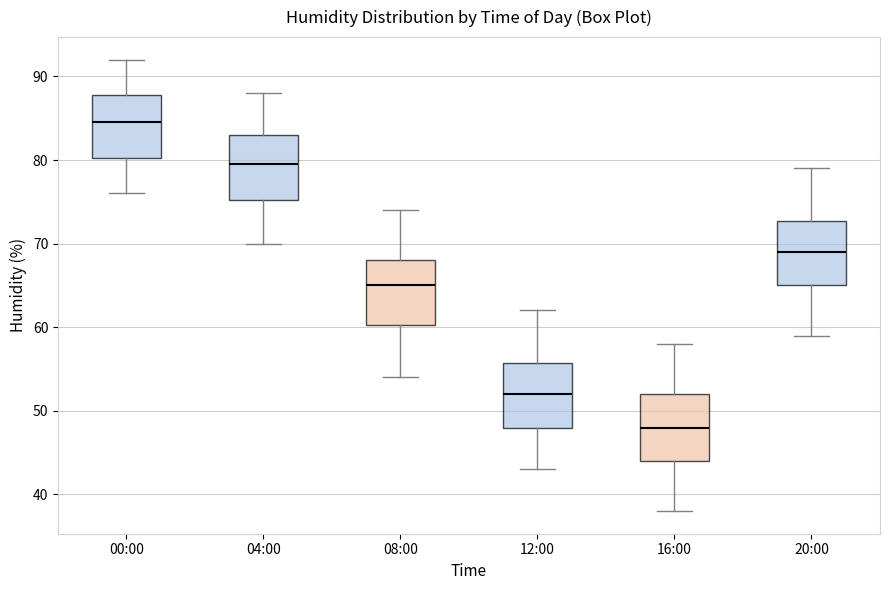

Reading left to right, transcribe this box plot: for each box, give where its median line is, the range the box spans, and where its two whiskers end, as read against the y-axis. The values are not printed on the chart, so give them approximately, as read against the axis.

00:00: median 85, box 80 to 88, whiskers 76 to 92
04:00: median 80, box 75 to 83, whiskers 70 to 88
08:00: median 65, box 60 to 68, whiskers 54 to 74
12:00: median 52, box 48 to 56, whiskers 43 to 62
16:00: median 48, box 44 to 52, whiskers 38 to 58
20:00: median 69, box 65 to 73, whiskers 59 to 79